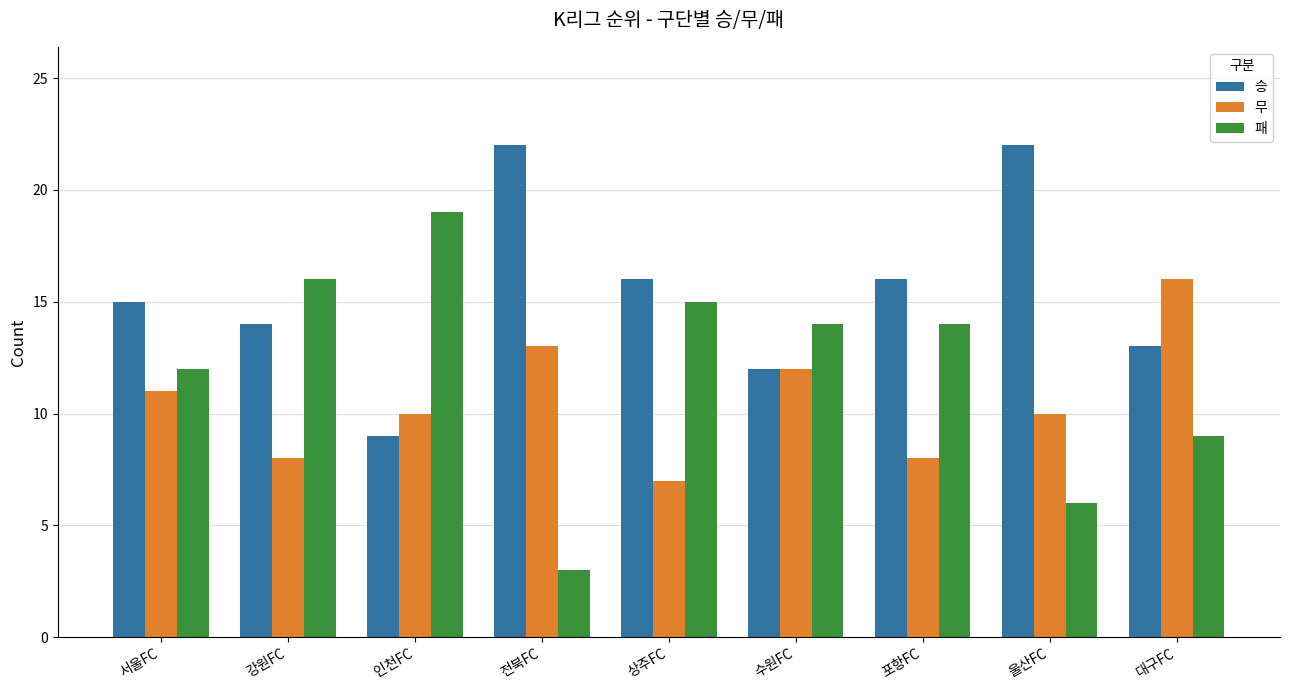

What is the difference between the maximum and minimum values in the 무 series?

9